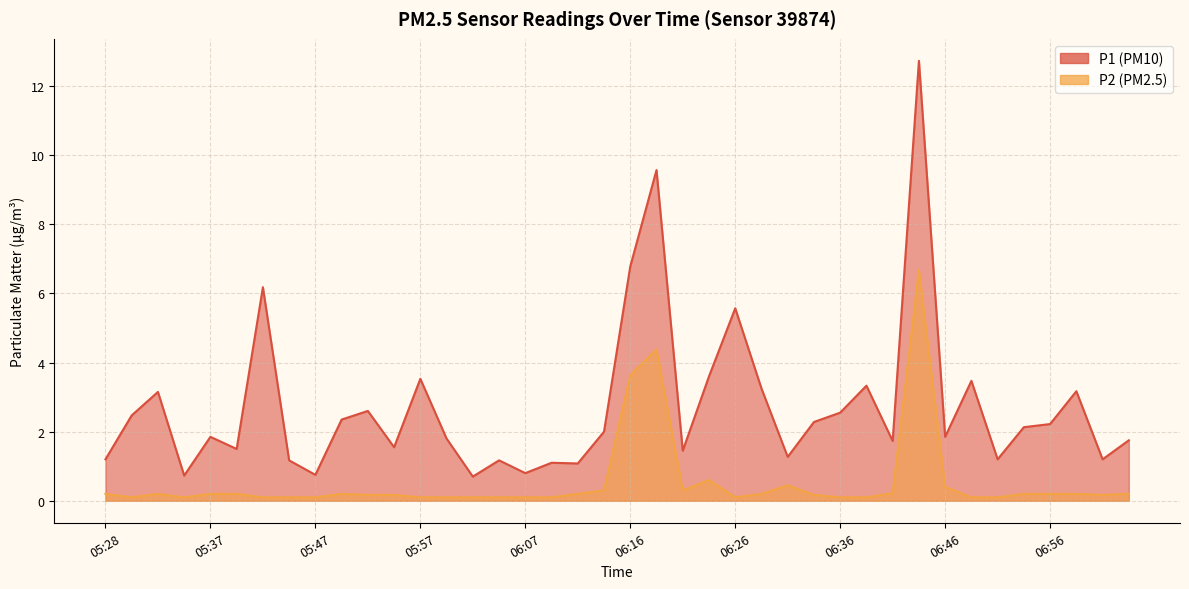

At which category does P1 reach its first local peak?

05:32